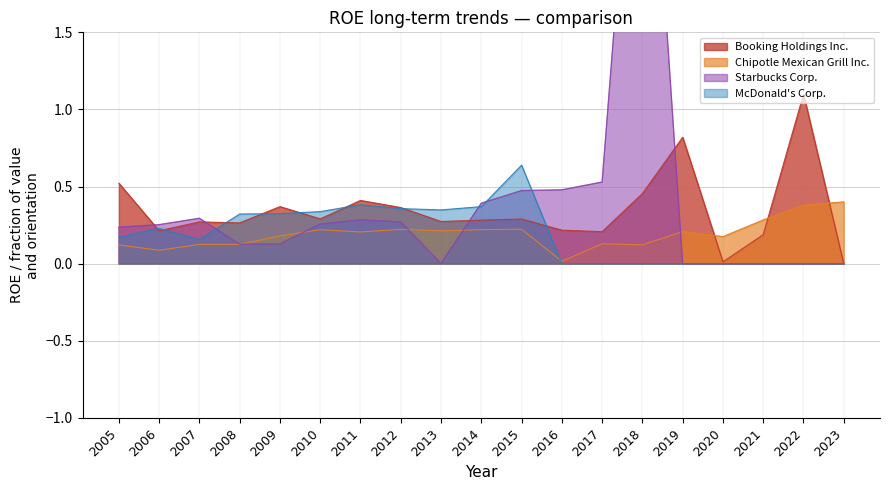

Which category has the lowest value in the Starbucks Corp. series?

2019